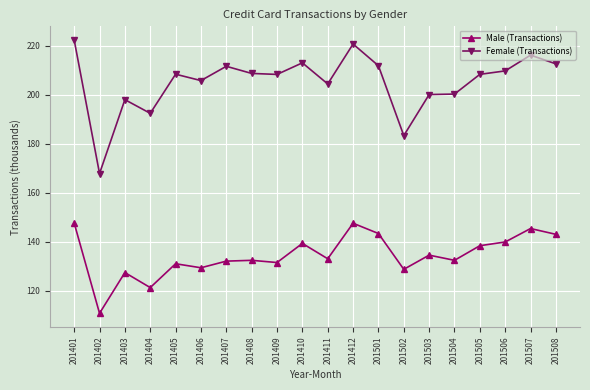

Read the Male (Transactions) value at 201508.

143.0